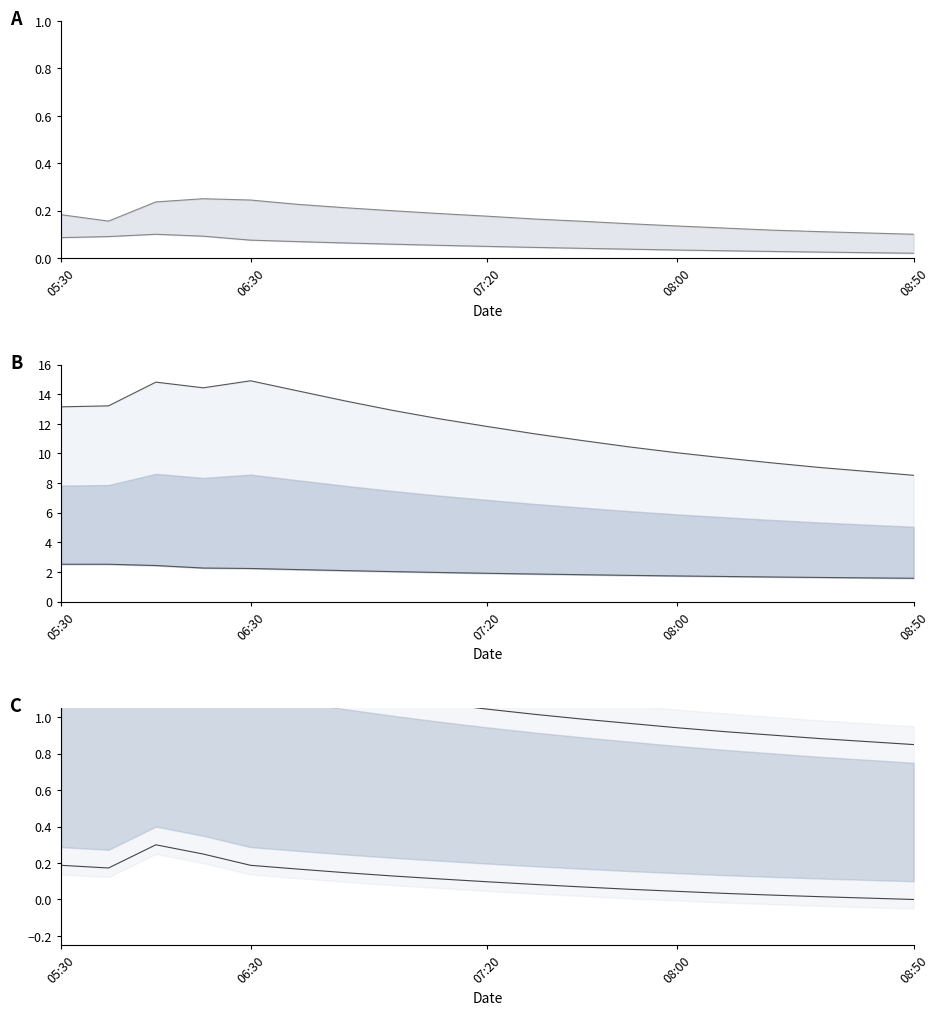

True or false: 9.415 and 7.315 cross at least once.

False